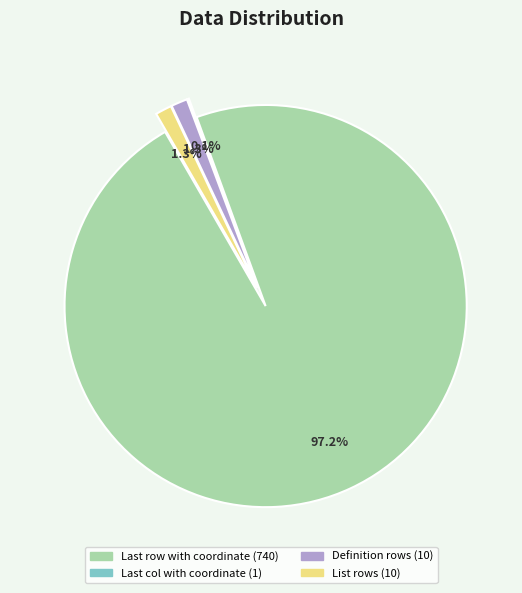

Which slice represents more than half of the pie?

Last row with coordinate